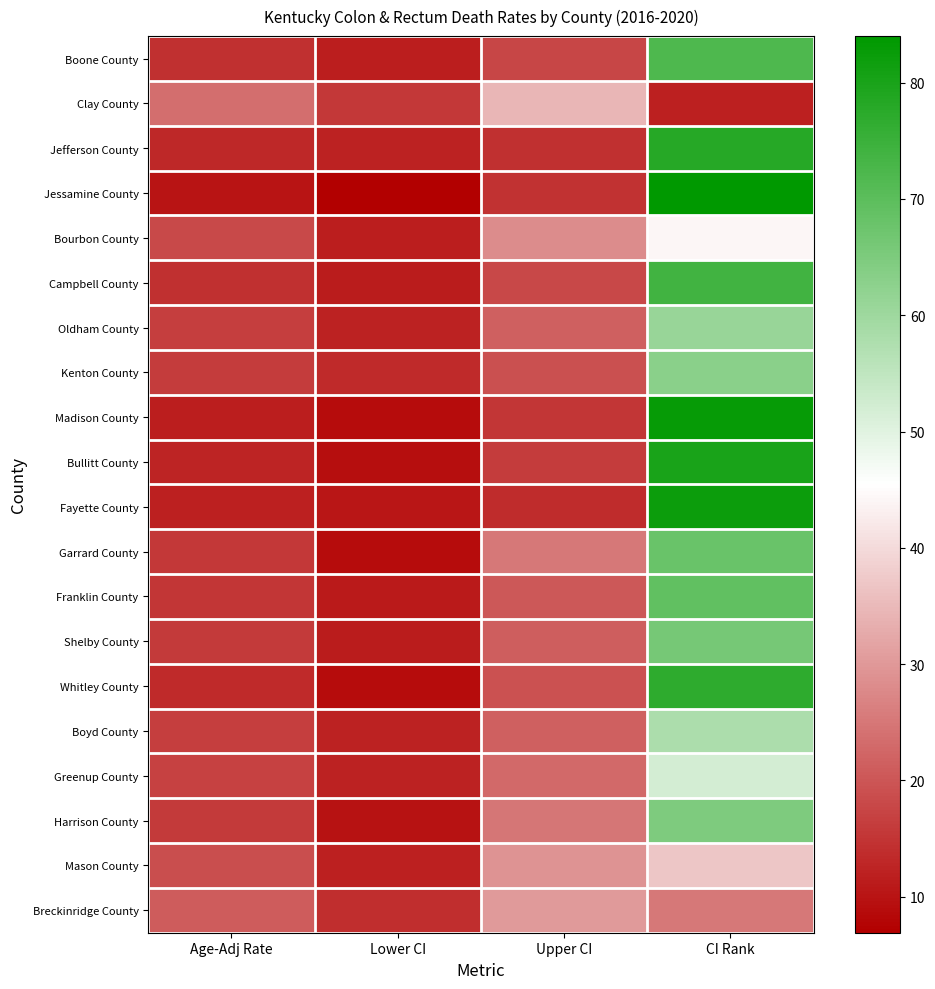

Reading right to left, what are all the values shown in this chart?

Boone County: CI Rank=72.0	Upper CI=17.6	Lower CI=11.7	Age-Adj Rate=14.4
Clay County: CI Rank=12.0	Upper CI=34.6	Lower CI=15.4	Age-Adj Rate=23.5
Jefferson County: CI Rank=78.0	Upper CI=14.3	Lower CI=12.1	Age-Adj Rate=13.2
Jessamine County: CI Rank=84.0	Upper CI=14.6	Lower CI=6.9	Age-Adj Rate=10.2
Bourbon County: CI Rank=44.0	Upper CI=28.0	Lower CI=11.5	Age-Adj Rate=18.3
Campbell County: CI Rank=74.0	Upper CI=17.8	Lower CI=11.4	Age-Adj Rate=14.3
Oldham County: CI Rank=61.0	Upper CI=21.4	Lower CI=12.1	Age-Adj Rate=16.3
Kenton County: CI Rank=63.0	Upper CI=19.0	Lower CI=13.5	Age-Adj Rate=16.0
Madison County: CI Rank=83.0	Upper CI=15.2	Lower CI=8.8	Age-Adj Rate=11.7
Bullitt County: CI Rank=80.0	Upper CI=16.2	Lower CI=9.3	Age-Adj Rate=12.4
Fayette County: CI Rank=82.0	Upper CI=13.8	Lower CI=10.3	Age-Adj Rate=11.9
Garrard County: CI Rank=68.0	Upper CI=25.0	Lower CI=9.0	Age-Adj Rate=15.4
Franklin County: CI Rank=69.0	Upper CI=20.2	Lower CI=11.1	Age-Adj Rate=15.1
Shelby County: CI Rank=66.0	Upper CI=21.3	Lower CI=11.4	Age-Adj Rate=15.7
Whitley County: CI Rank=77.0	Upper CI=19.5	Lower CI=8.9	Age-Adj Rate=13.4
Boyd County: CI Rank=58.0	Upper CI=21.6	Lower CI=12.2	Age-Adj Rate=16.3
Greenup County: CI Rank=52.0	Upper CI=23.1	Lower CI=12.1	Age-Adj Rate=16.9
Harrison County: CI Rank=65.0	Upper CI=24.7	Lower CI=9.7	Age-Adj Rate=15.7
Mason County: CI Rank=37.0	Upper CI=29.3	Lower CI=11.8	Age-Adj Rate=18.9
Breckinridge County: CI Rank=25.0	Upper CI=30.3	Lower CI=14.0	Age-Adj Rate=20.8